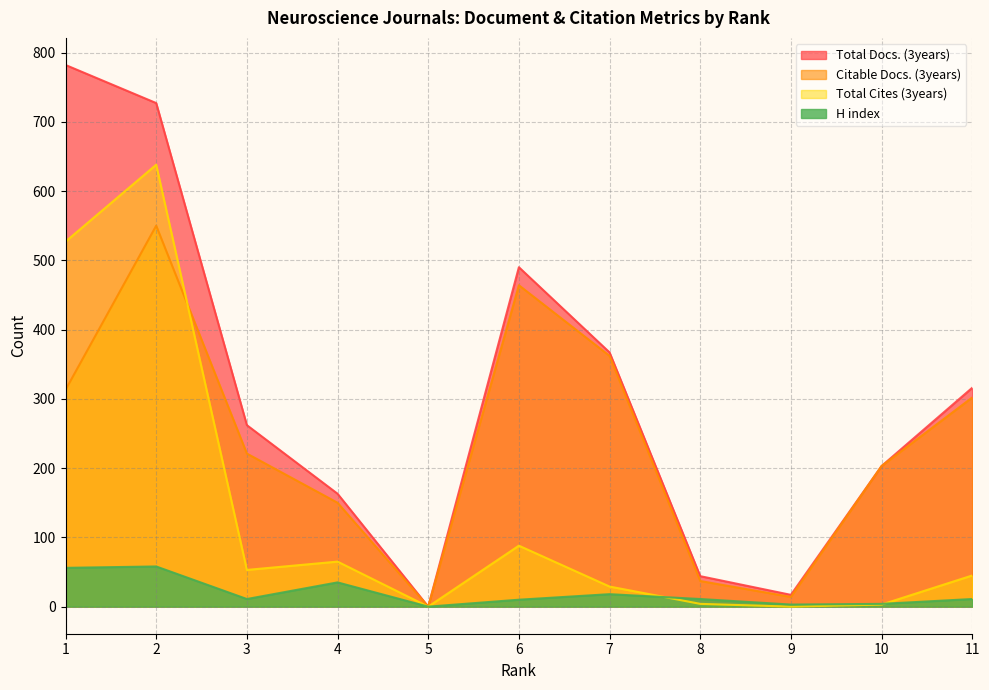

Between 3 and 2, which is larger?

2